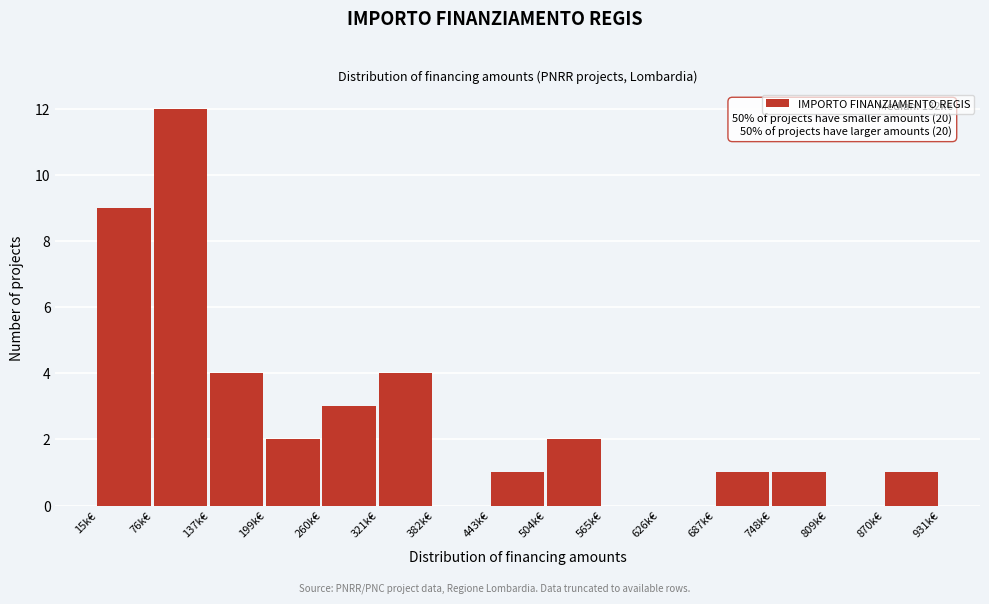

Reading left to right, extract all data points from this chart.

15k€=9	76k€=12	137k€=4	199k€=2	260k€=3	321k€=4	382k€=0	443k€=1	504k€=2	565k€=0	626k€=0	687k€=1	748k€=1	809k€=0	870k€=1